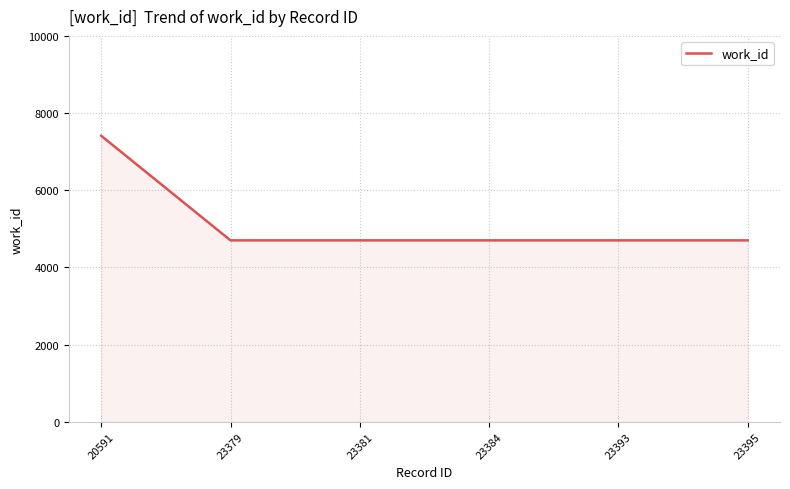

The chart shows a value of 7411 at 20591. True or false?

True